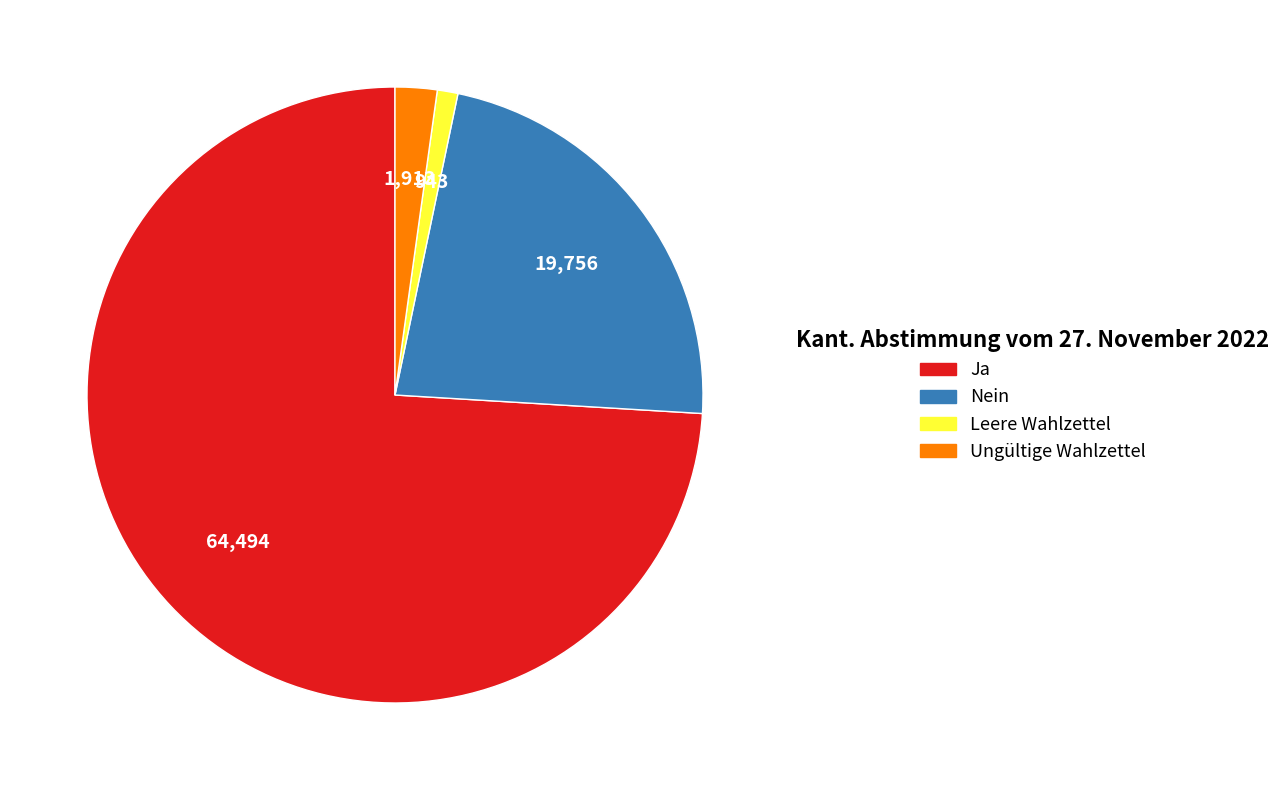

Which has a higher value, Ja or Leere Wahlzettel?

Ja